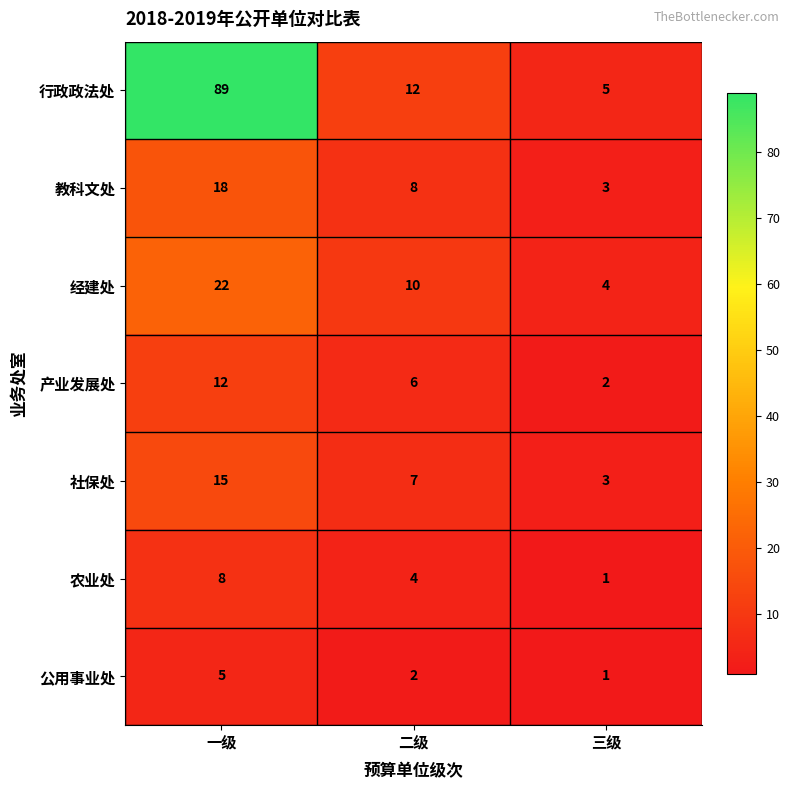

What is the highest value of the 社保处 series?

15